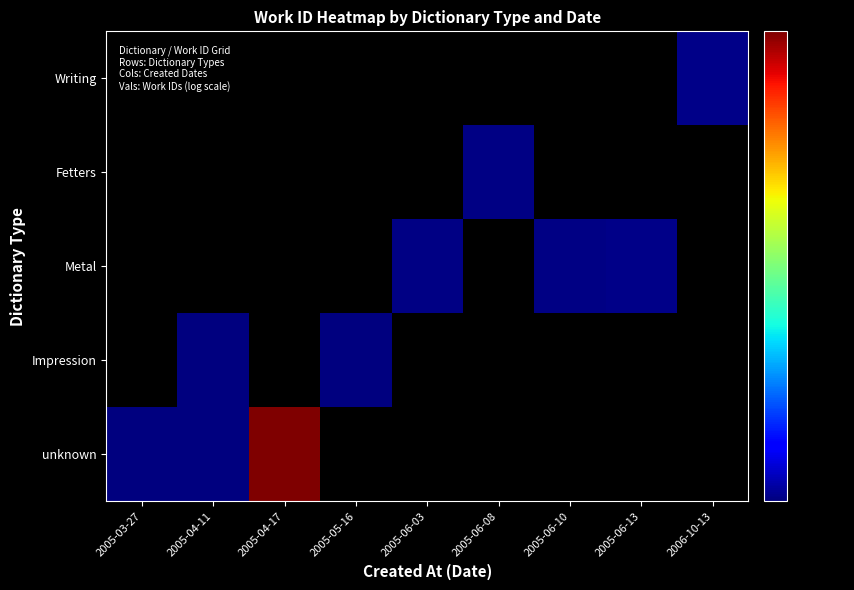

What is the maximum value shown in the chart?

7151.0